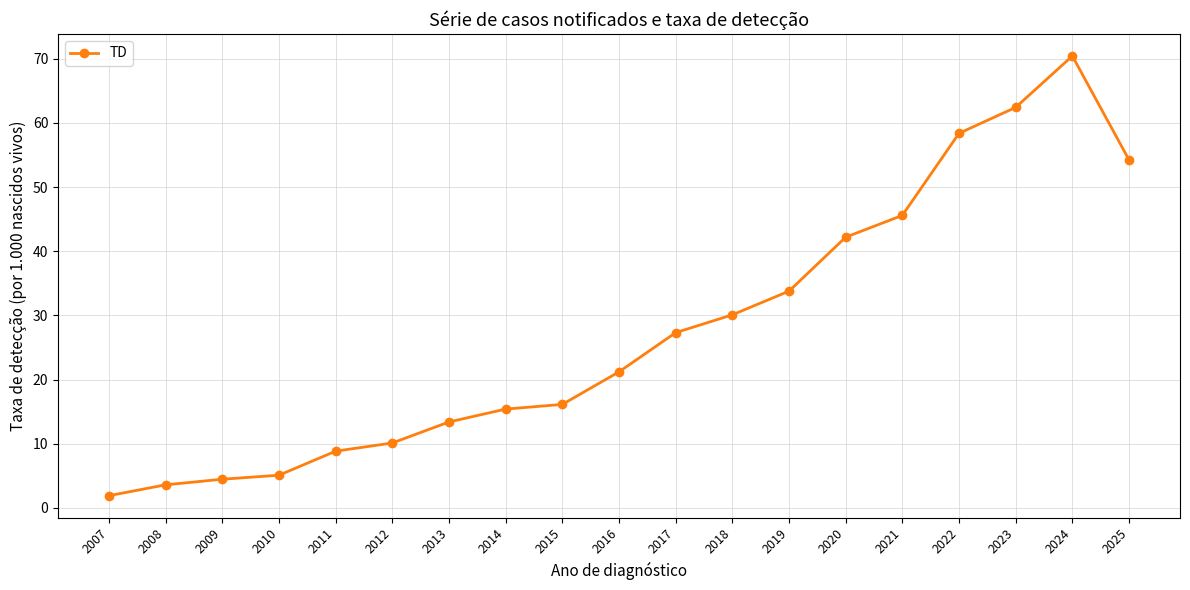

Reading left to right, extract all data points from this chart.

1.9	3.6	4.5	5.1	8.9	10.1	13.4	15.4	16.1	21.2	27.3	30.1	33.8	42.2	45.6	58.4	62.4	70.4	54.2